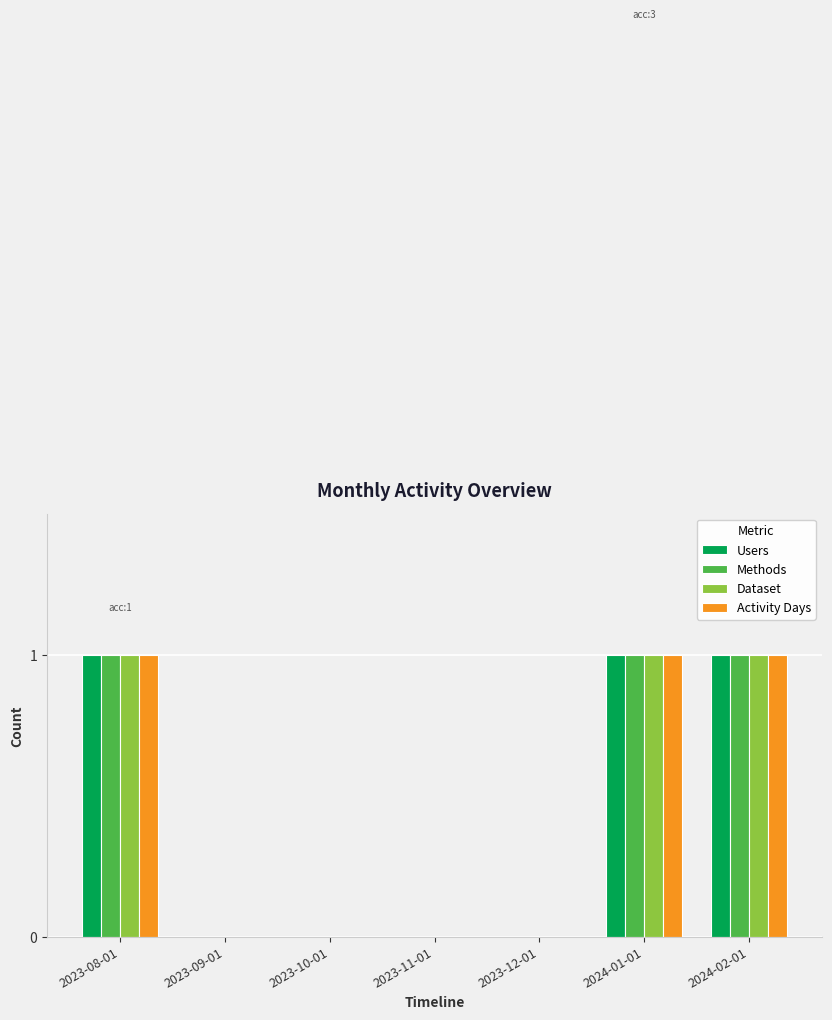

What is the sum of all Methods values?

3